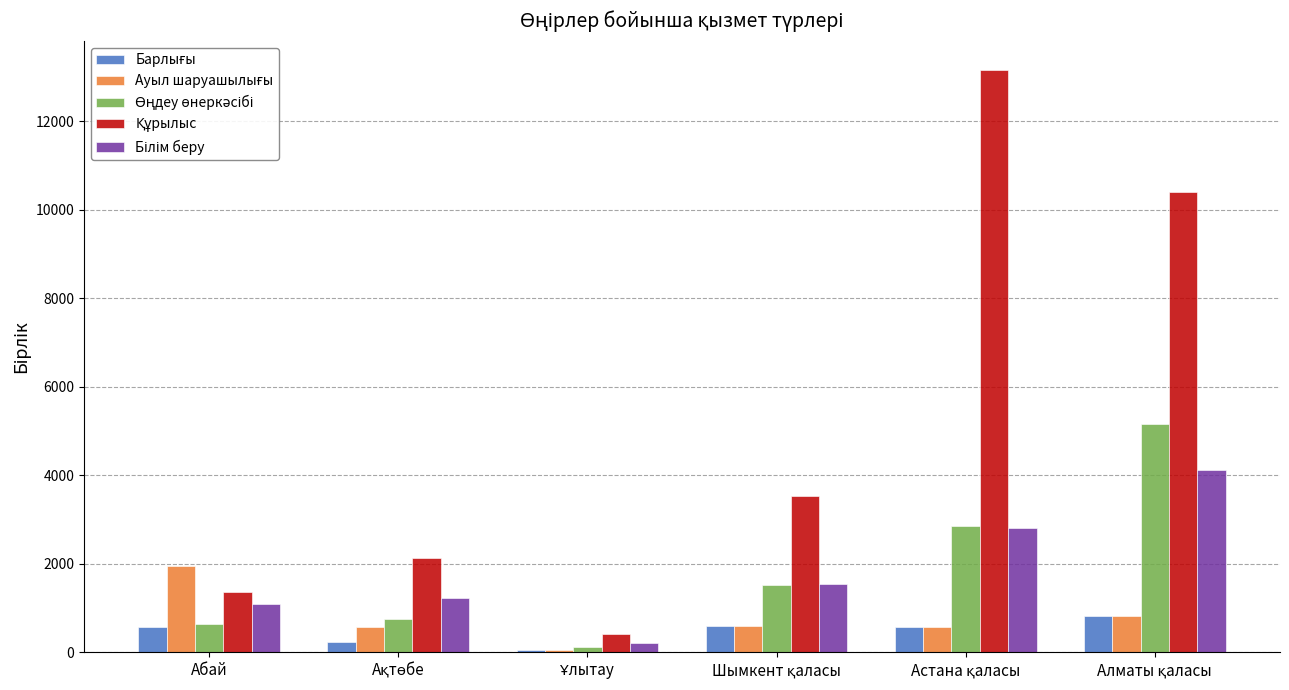

At how many categories does at least one series exceed 3175?

3